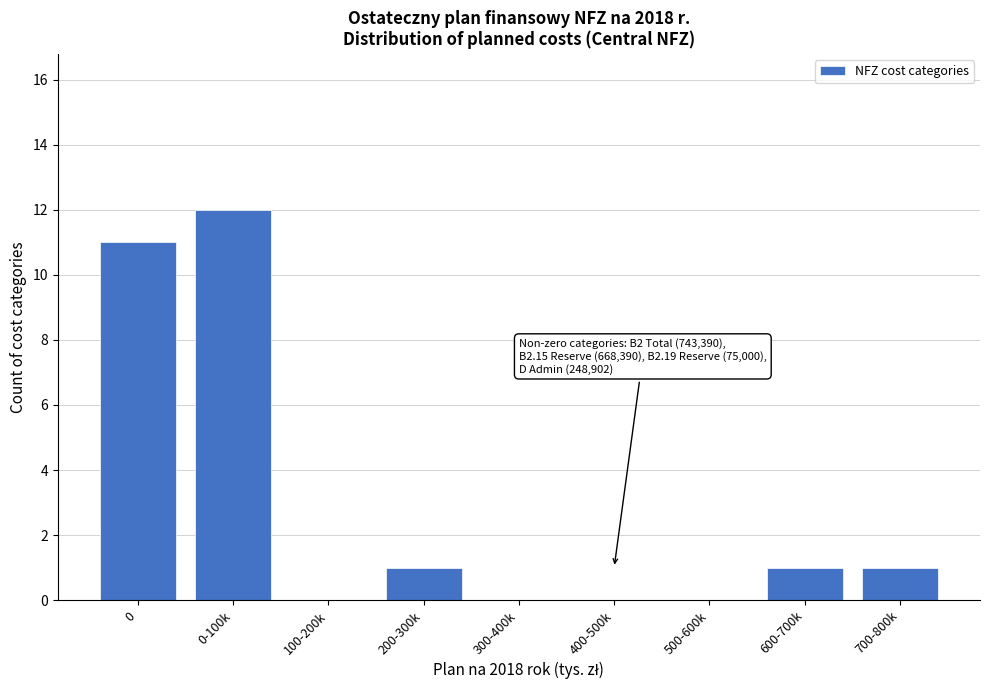

Reading left to right, transcribe all the data shown in this chart.

0=11	0-100k=12	100-200k=0	200-300k=1	300-400k=0	400-500k=0	500-600k=0	600-700k=1	700-800k=1